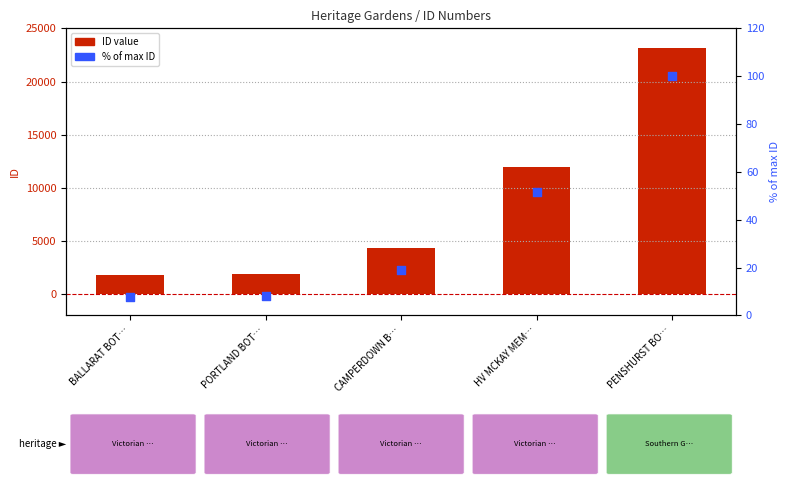

Which series has the widest spread of Y values?

ID